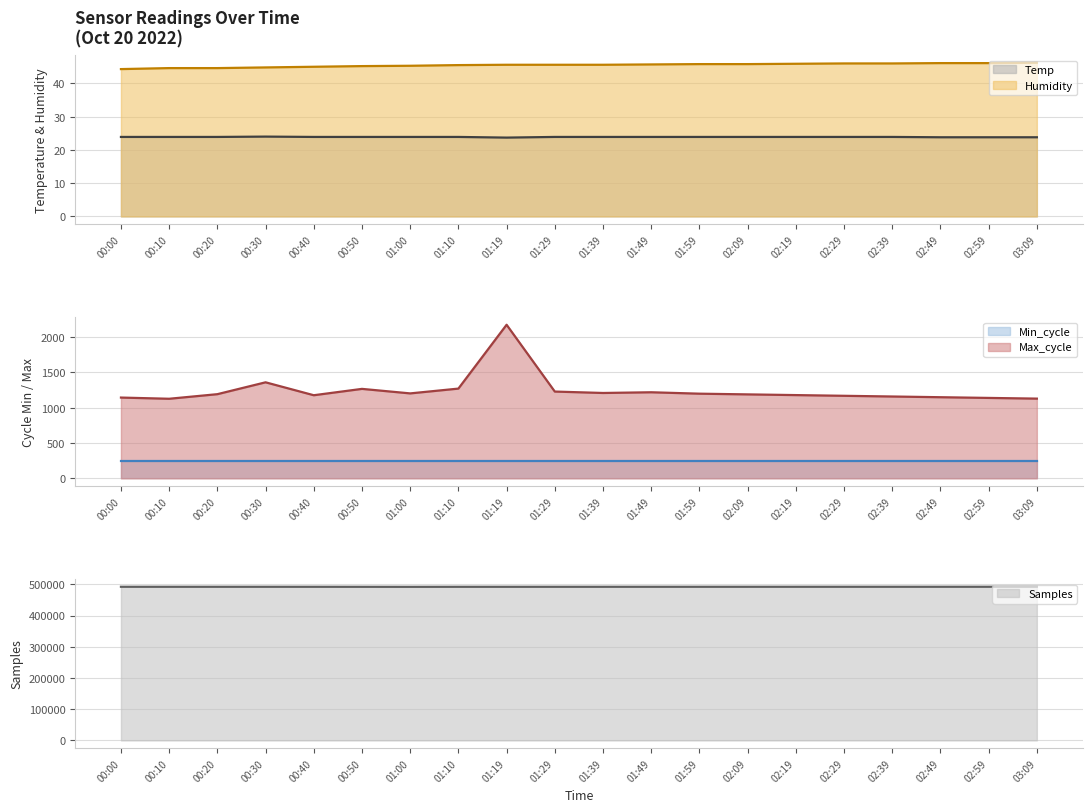

What is the highest value of the Temp series?

24.0